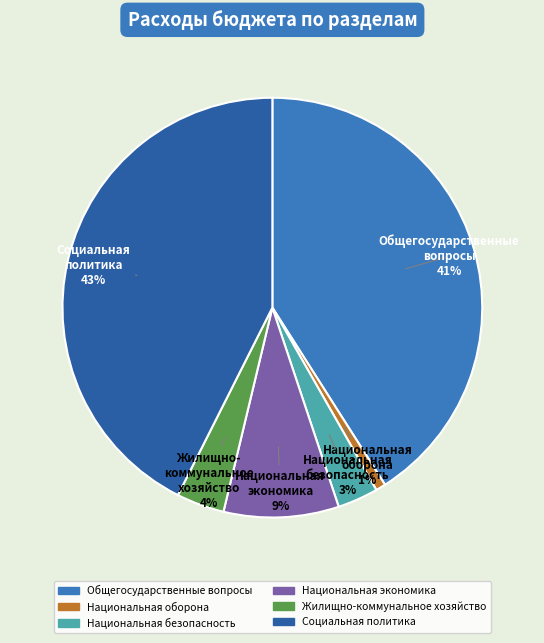

How many segments does this pie chart have?

6